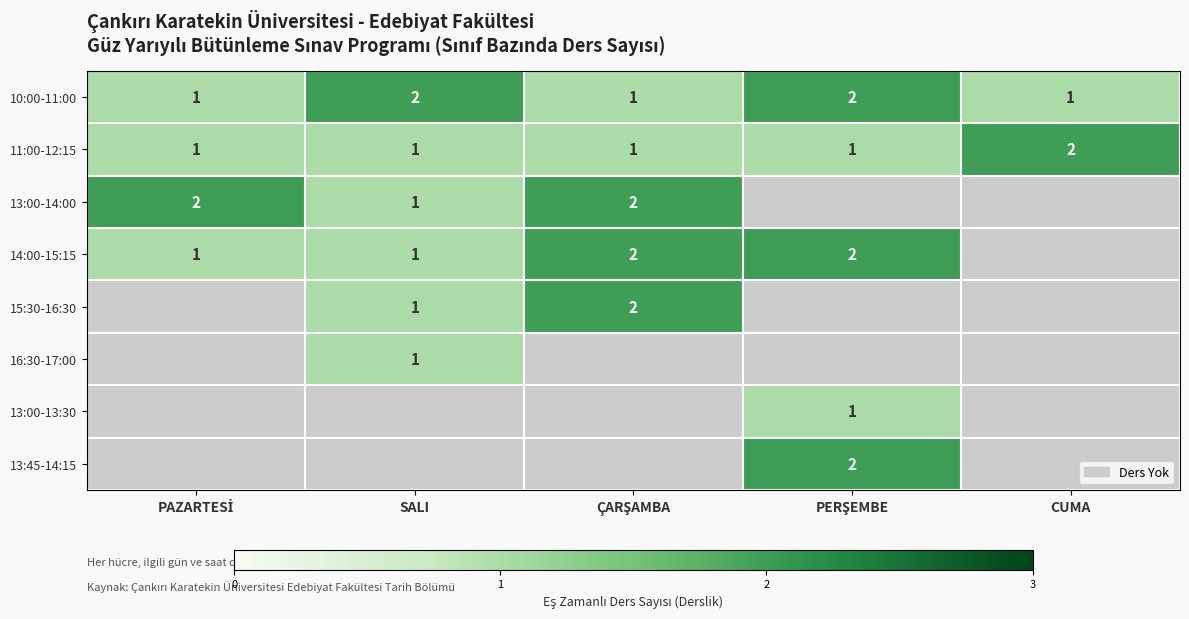

Is it true that 10:00-11:00 equals 3 at SALI?

False